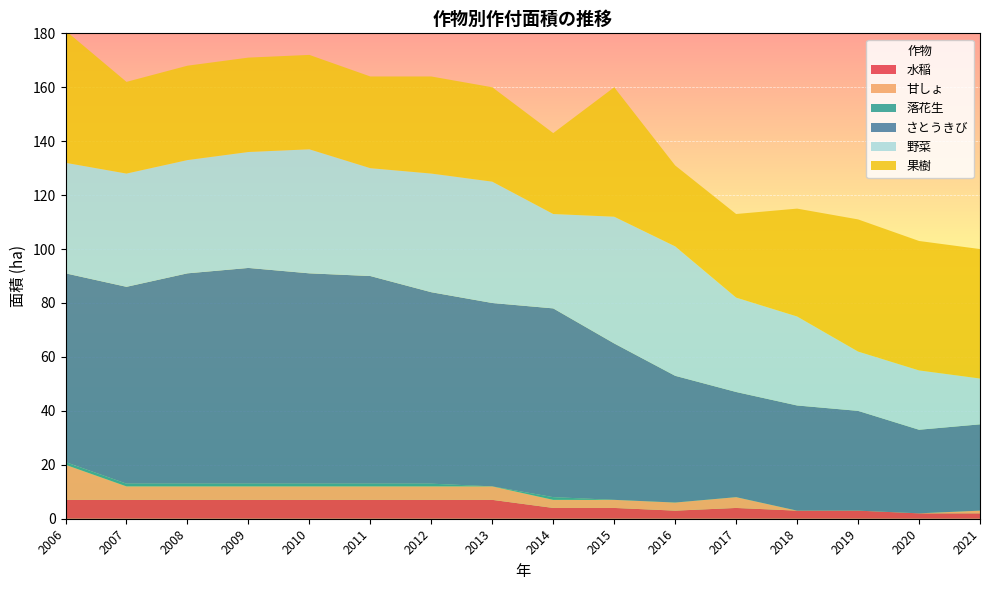

What is the highest value of the 水稲 series?

7